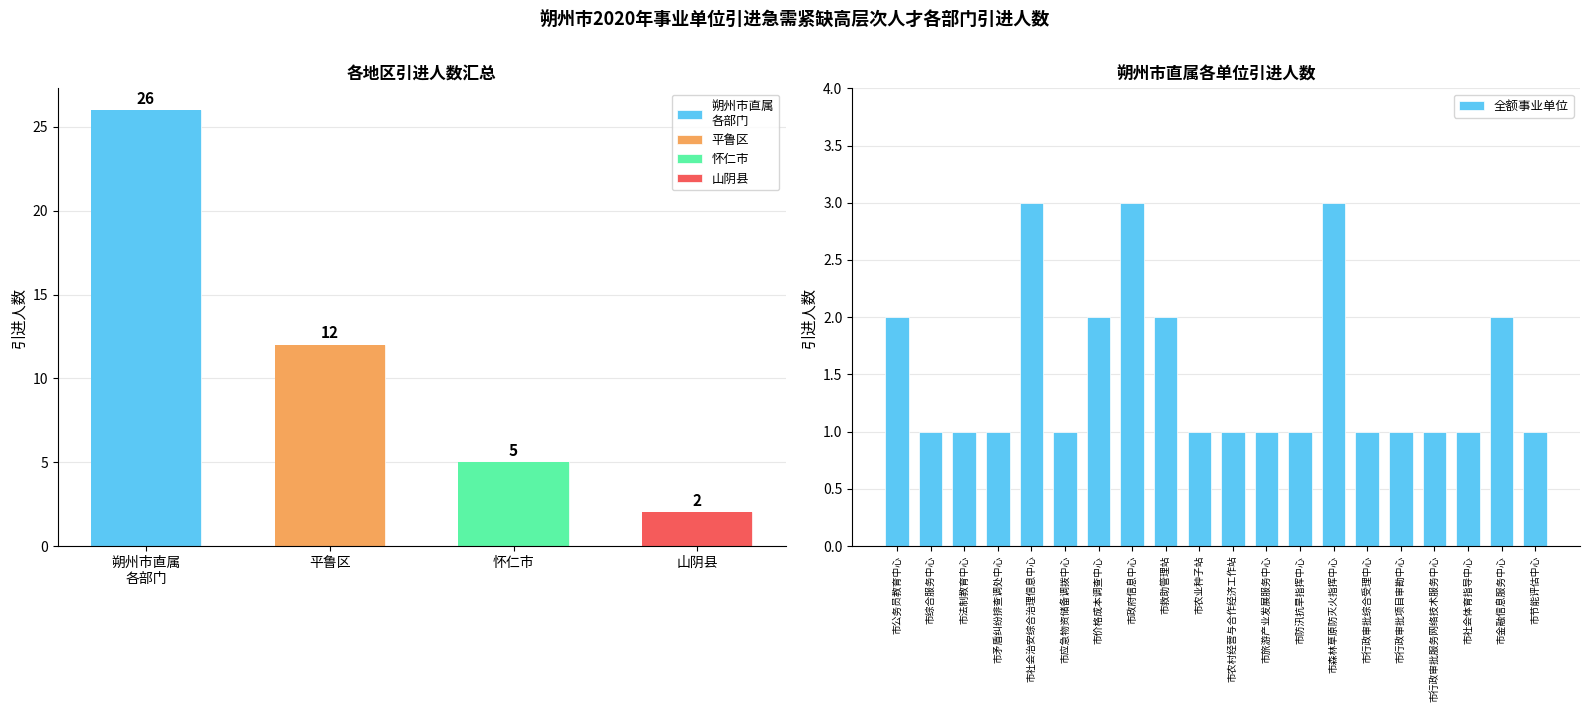

Does the chart contain stacked bars?

No